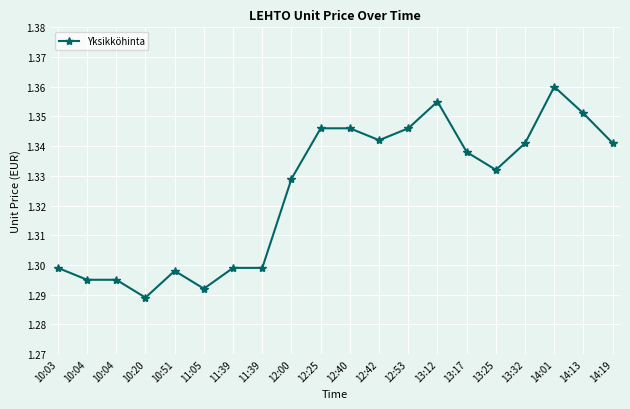

Approximately how many times larger is the value at 11:39 compared to 14:19?

1.0